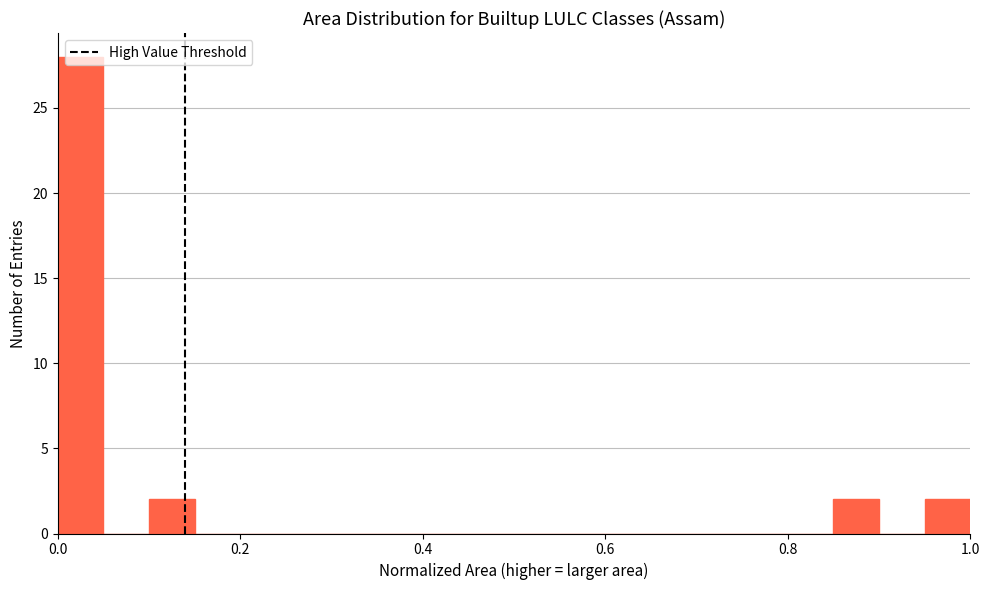

Around what value on the x-axis is the tallest bar? Give the approximate position of its centre, as read against the axis.

0.02